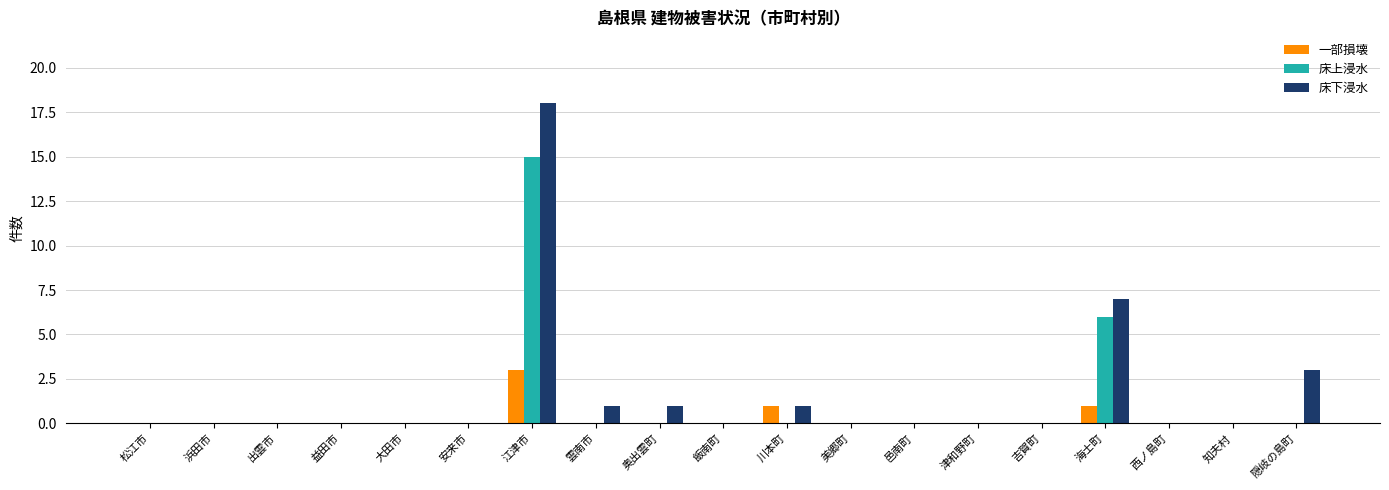

Reading left to right, extract all data points from this chart.

一部損壊: 松江市=0	浜田市=0	出雲市=0	益田市=0	大田市=0	安来市=0	江津市=3	雲南市=0	奥出雲町=0	飯南町=0	川本町=1	美郷町=0	邑南町=0	津和野町=0	吉賀町=0	海士町=1	西ノ島町=0	知夫村=0	隠岐の島町=0
床上浸水: 松江市=0	浜田市=0	出雲市=0	益田市=0	大田市=0	安来市=0	江津市=15	雲南市=0	奥出雲町=0	飯南町=0	川本町=0	美郷町=0	邑南町=0	津和野町=0	吉賀町=0	海士町=6	西ノ島町=0	知夫村=0	隠岐の島町=0
床下浸水: 松江市=0	浜田市=0	出雲市=0	益田市=0	大田市=0	安来市=0	江津市=18	雲南市=1	奥出雲町=1	飯南町=0	川本町=1	美郷町=0	邑南町=0	津和野町=0	吉賀町=0	海士町=7	西ノ島町=0	知夫村=0	隠岐の島町=3